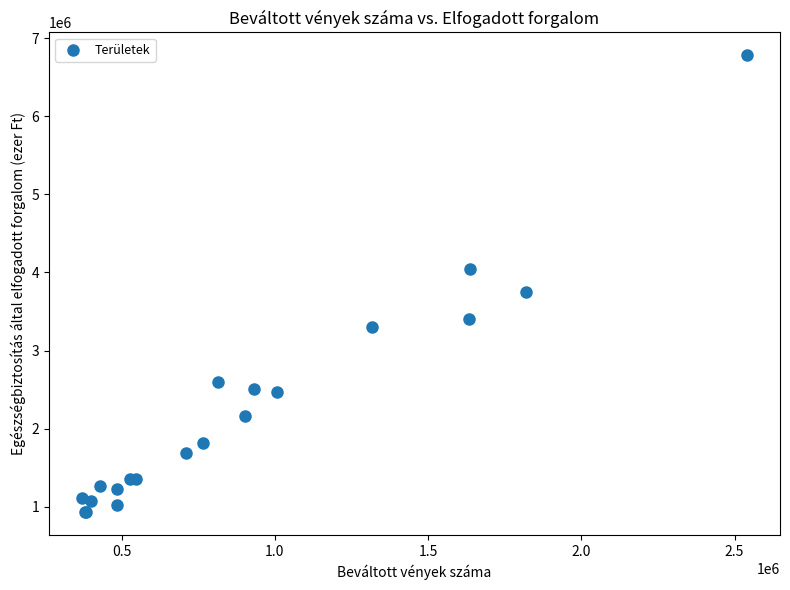

What Y value in the scatter plot is closest to 3855206?

3750581.9